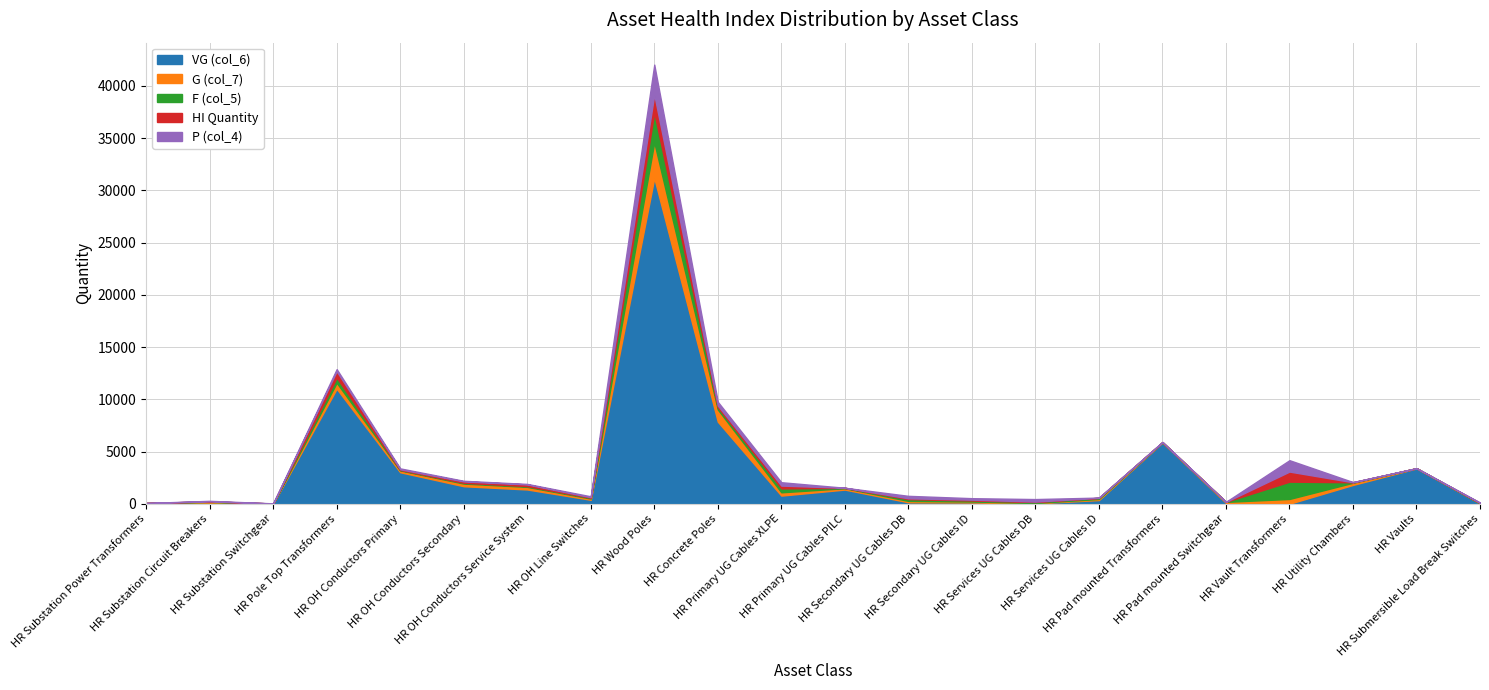

At which label does P (col_4) first exceed 56?

HR Pole Top Transformers